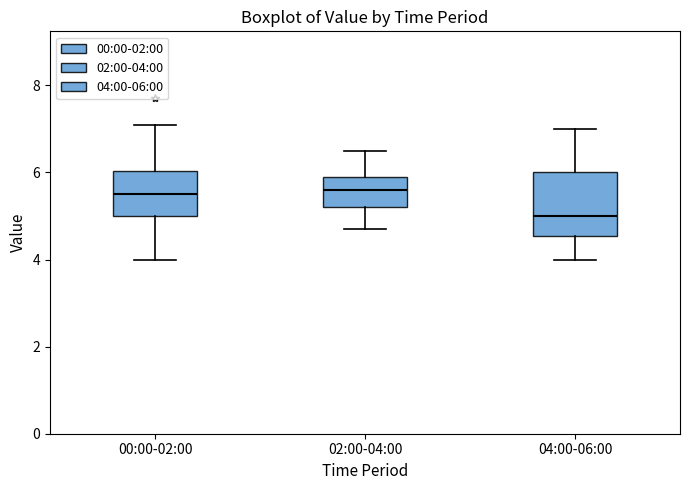

Reading left to right, read every box against the y-axis: the position of its median line, the range the box covers, and the ends of its whiskers. The values are not printed on the chart, so give them approximately, as read against the axis.

00:00-02:00: median 5.6, box 5.0 to 6.0, whiskers 4.0 to 7.2
02:00-04:00: median 5.6, box 5.2 to 6.0, whiskers 4.8 to 6.6
04:00-06:00: median 5.0, box 4.6 to 6.0, whiskers 4.0 to 7.0